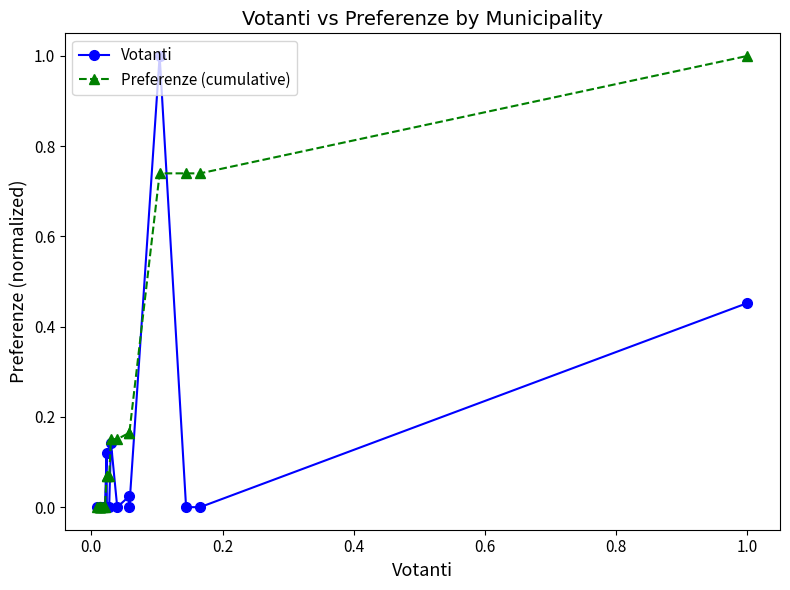

Which series has the largest total across all categories?

Preferenze (cumulative)